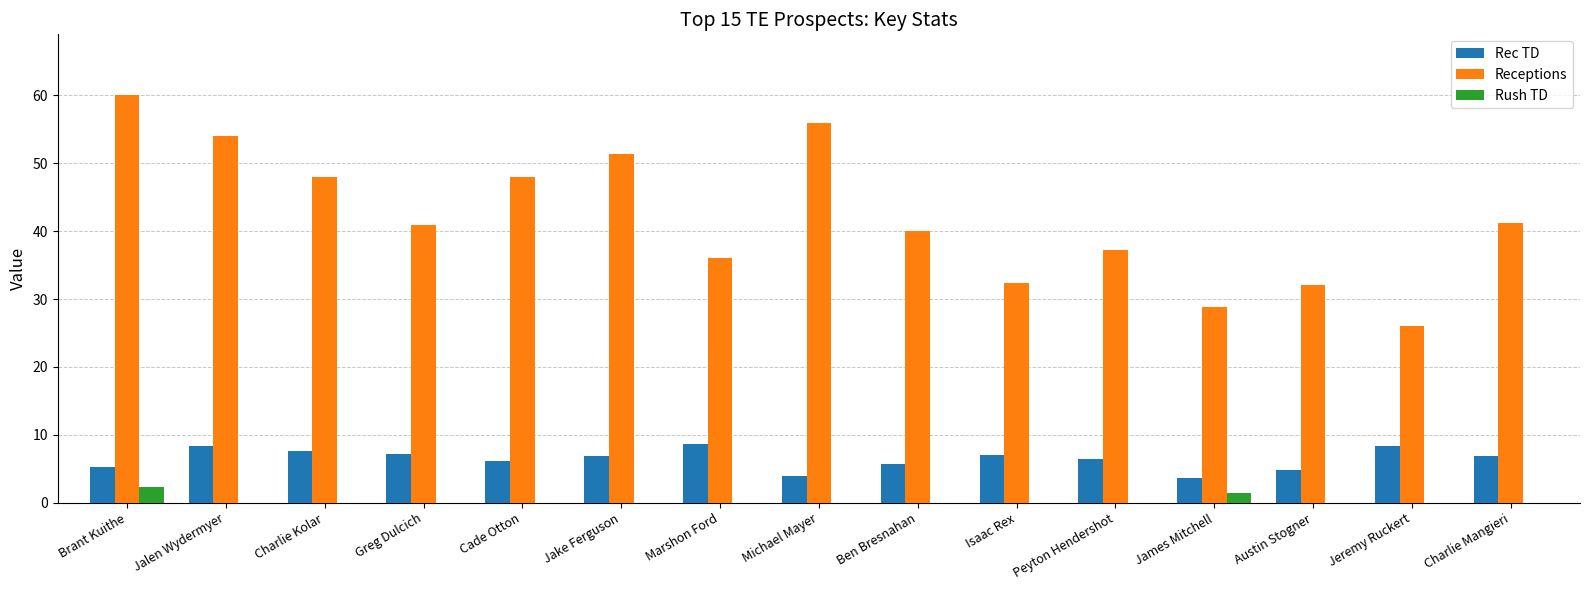

The value of Receptions at Greg Dulcich is 21.8. True or false?

False